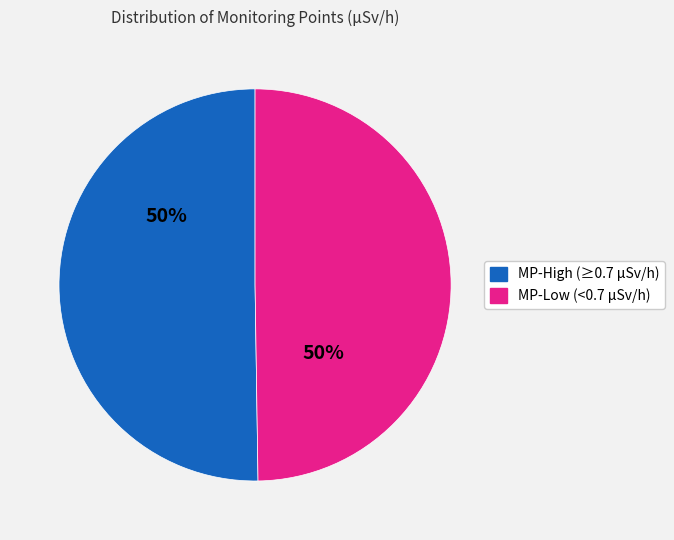

To the nearest percent, what is the average slice percentage?

50%